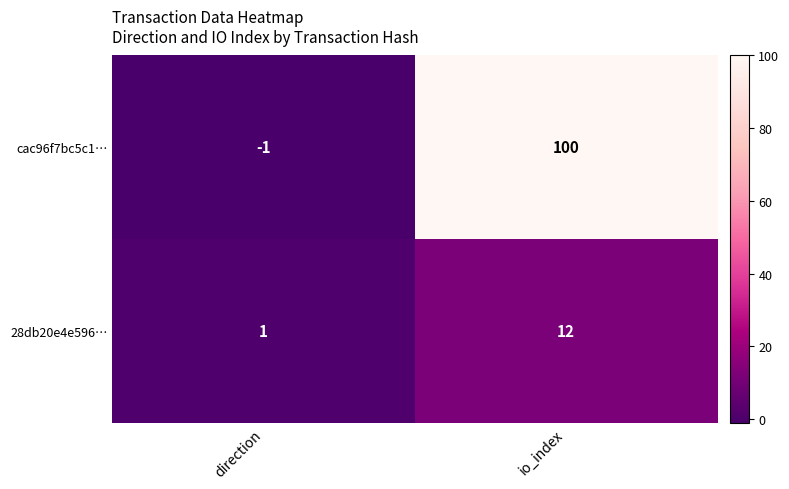

What is the difference between the maximum and minimum values in the cac96f7bc5c1… series?

101